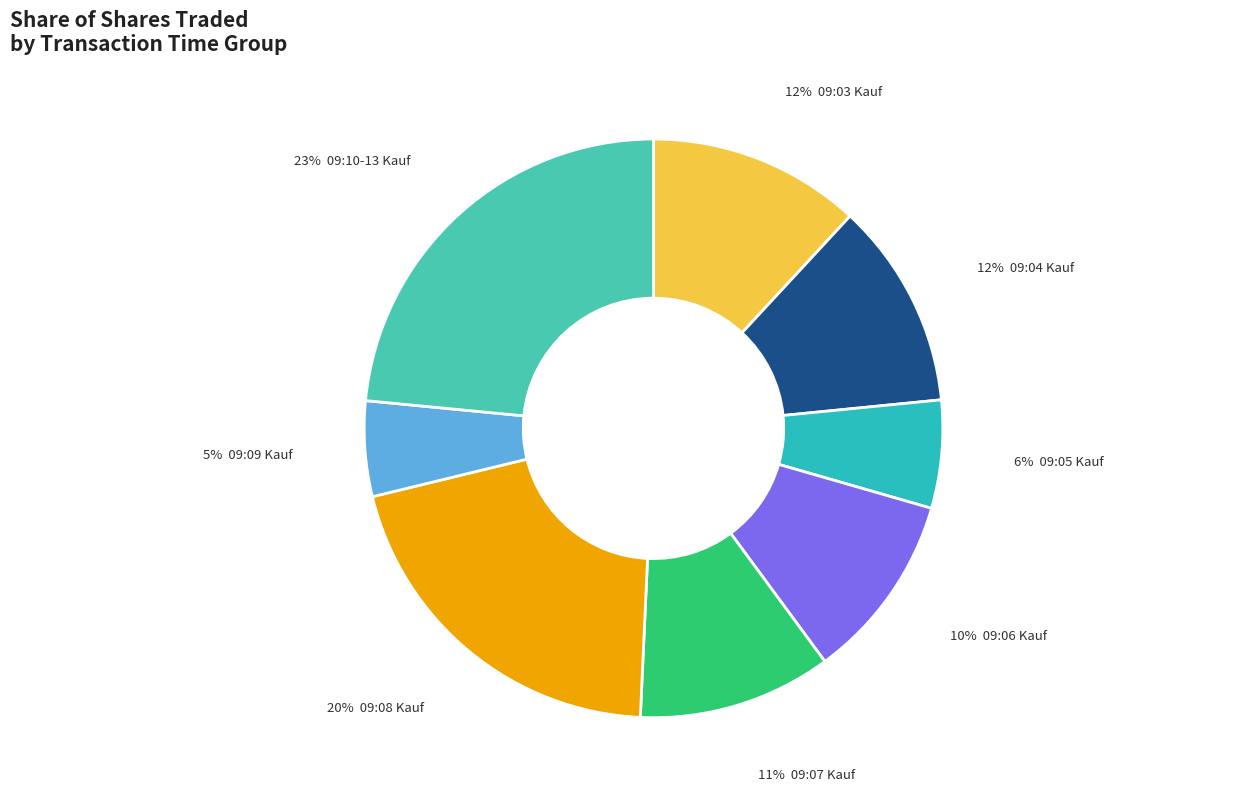

Count the number of slices in the pie.

8